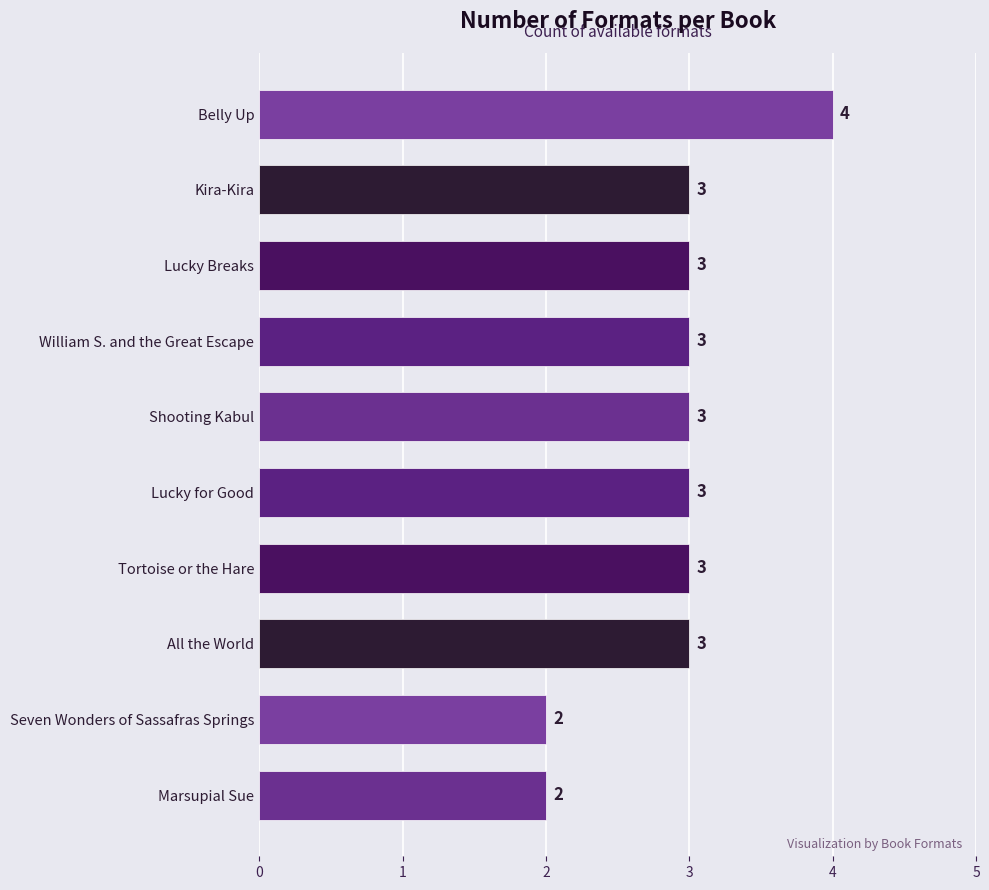

How many bars are there in total?

10